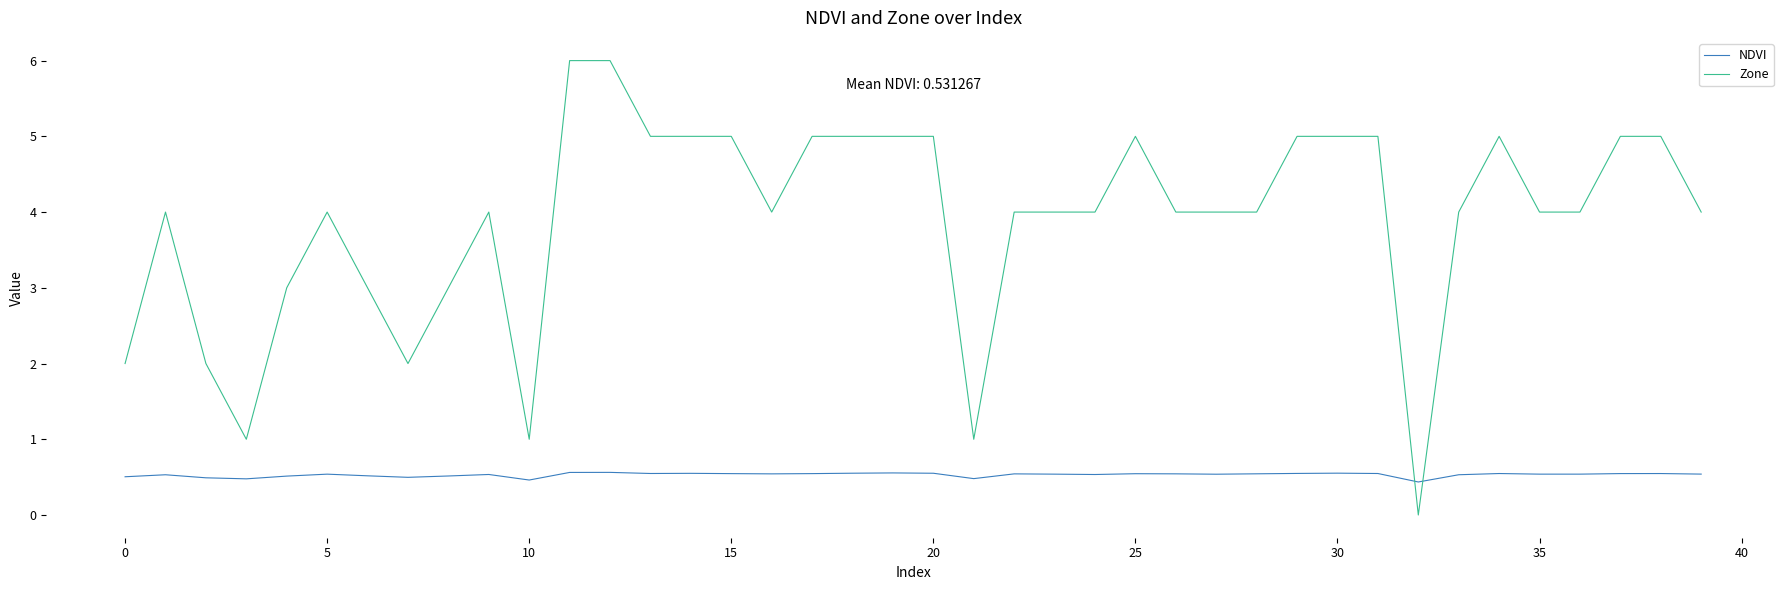

Which series has the largest total across all categories?

Zone